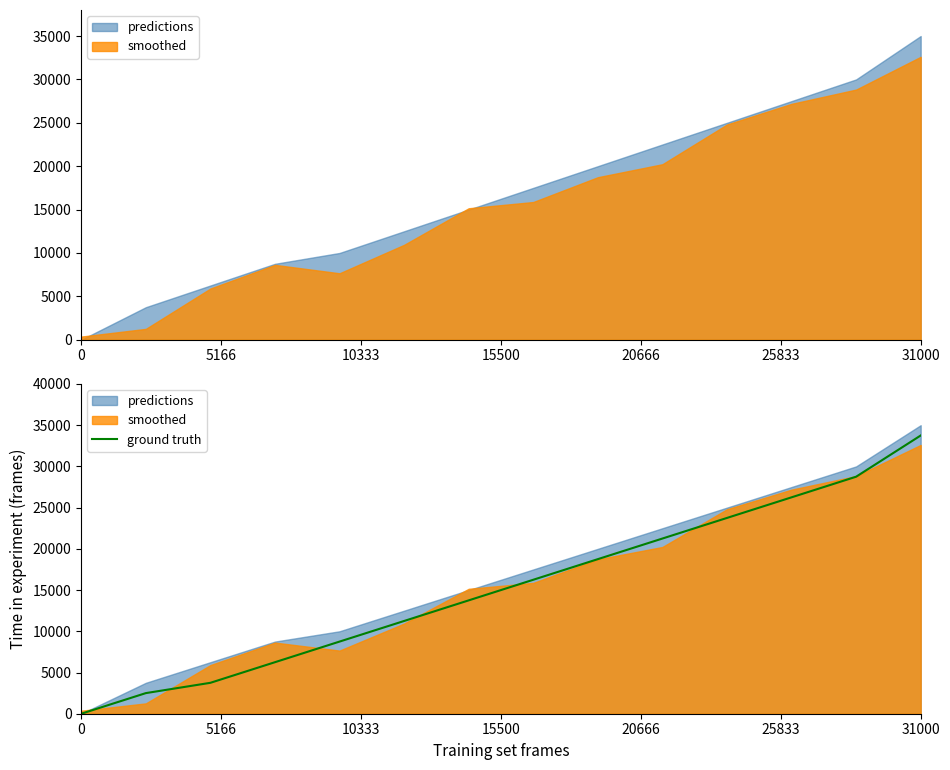

At which label does ground truth reach its peak?

31000